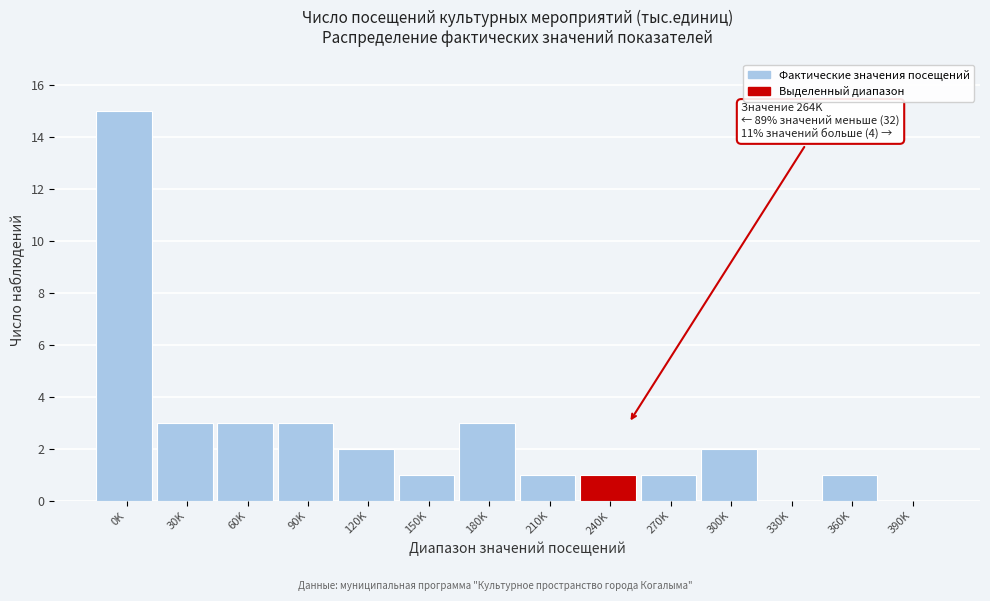

Reading right to left, extract all data points from this chart.

390K=0	360K=1	330K=0	300K=2	270K=1	240K=1	210K=1	180K=3	150K=1	120K=2	90K=3	60K=3	30K=3	0K=15